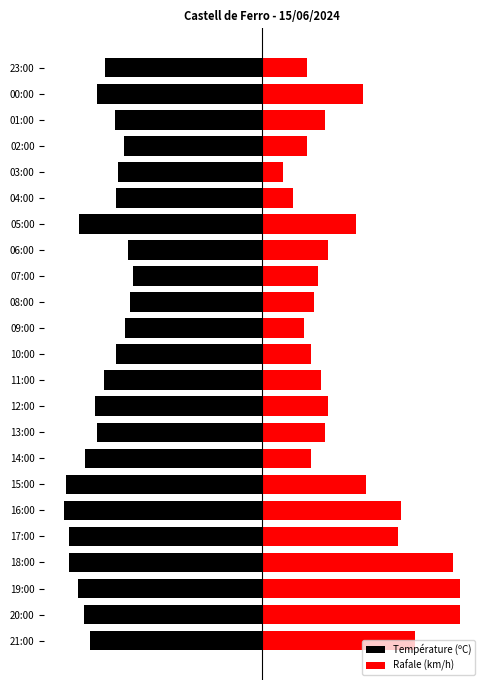

How many values in the Température (ºC) series exceed -25?

11